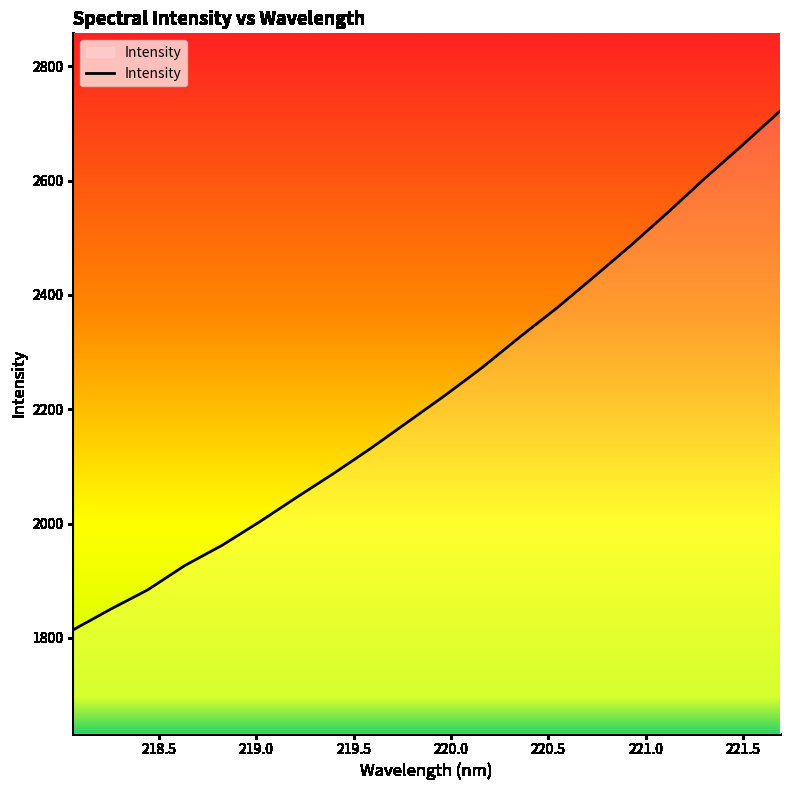

What is the greatest value displayed?

2721.5